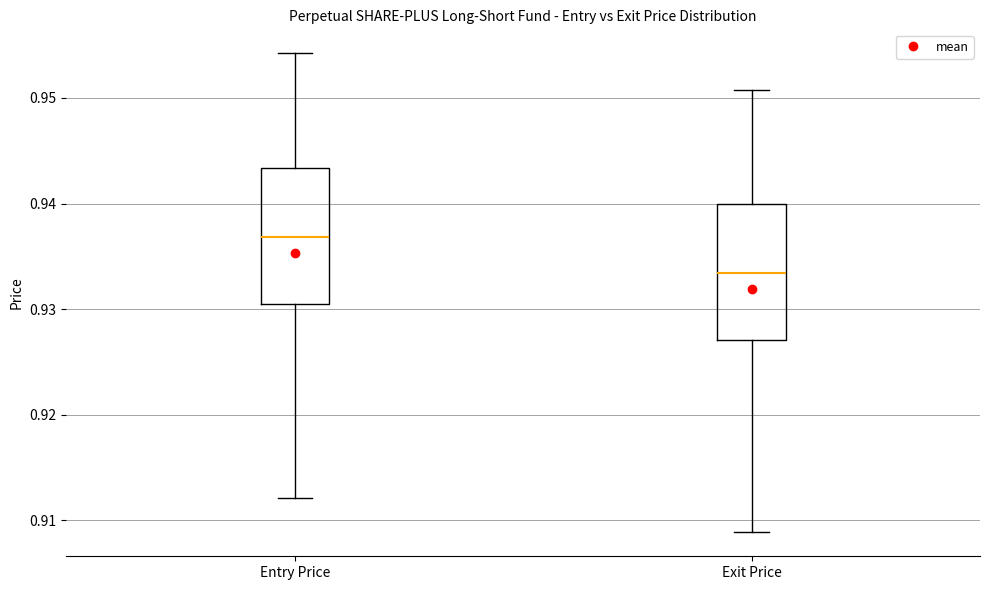

Reading left to right, transcribe this box plot: for each box, give where its median line is, the range the box spans, and where its two whiskers end, as read against the y-axis. The values are not printed on the chart, so give them approximately, as read against the axis.

Entry Price: median 0.937, box 0.930 to 0.943, whiskers 0.912 to 0.954
Exit Price: median 0.933, box 0.927 to 0.940, whiskers 0.909 to 0.951